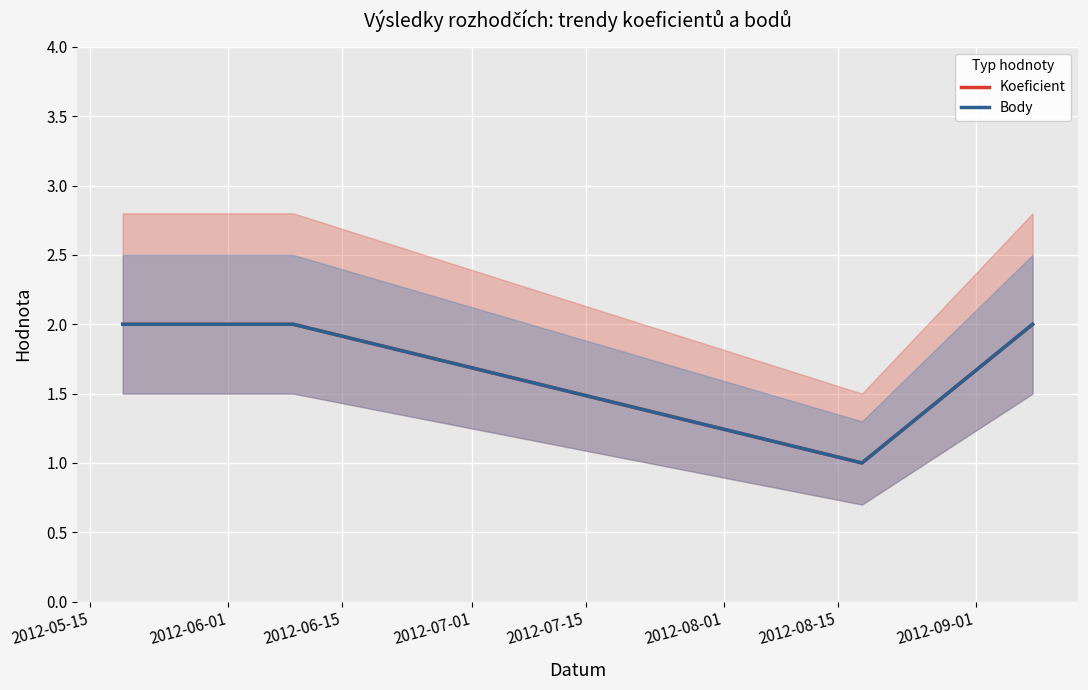

What is the approximate value of Body at 2012-05-15?

2